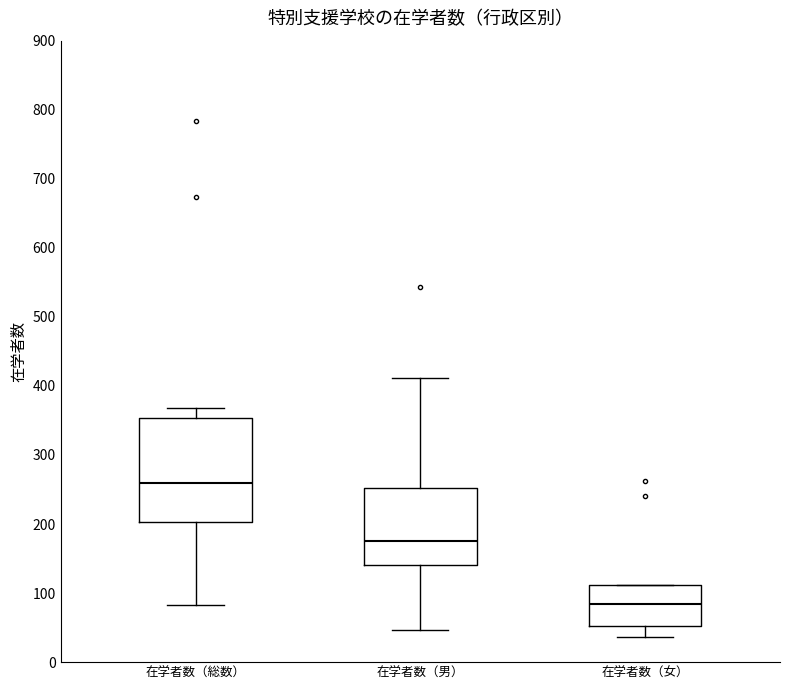

Which box has the highest median line?

在学者数（総数）